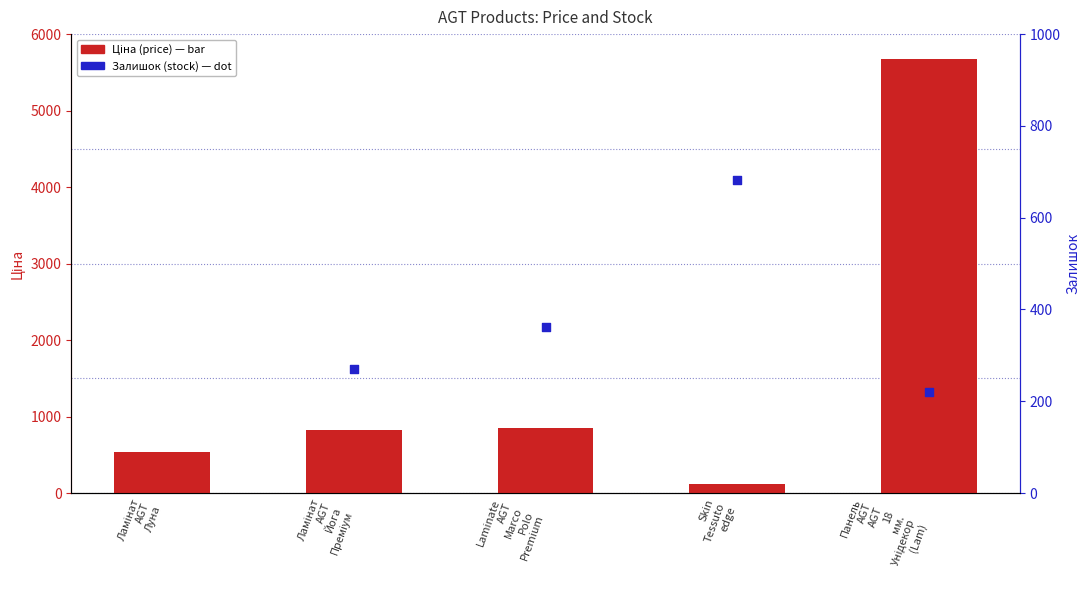

Which series has the widest spread of Y values?

Ціна (price)